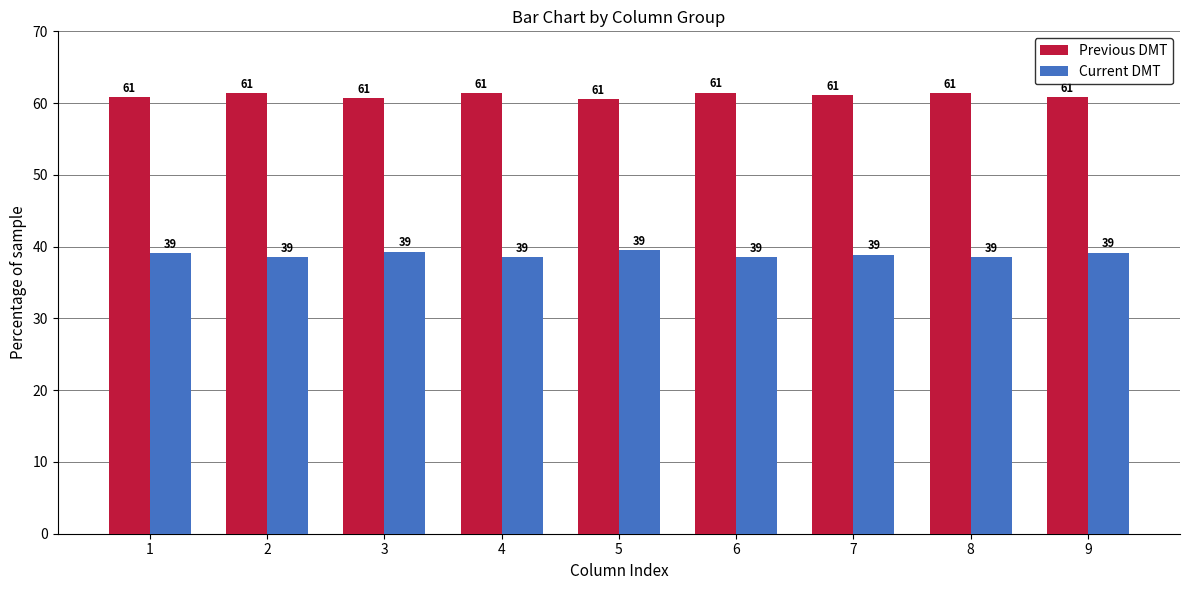

What is the sum of the Previous DMT values at 1 and 9?

121.7